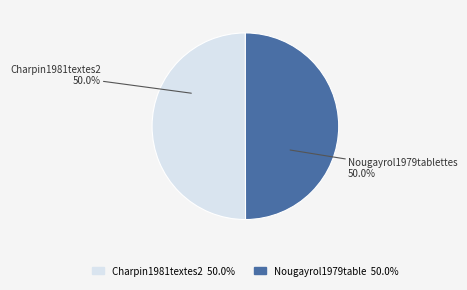

What portion of the pie excludes Charpin1981textes2 50.0%?

50.0%